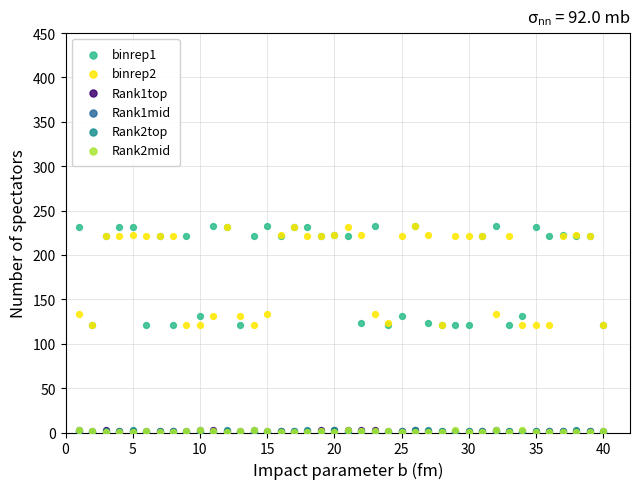

What are all the series names shown in the legend?

binrep1, binrep2, Rank1top, Rank1mid, Rank2top, Rank2mid